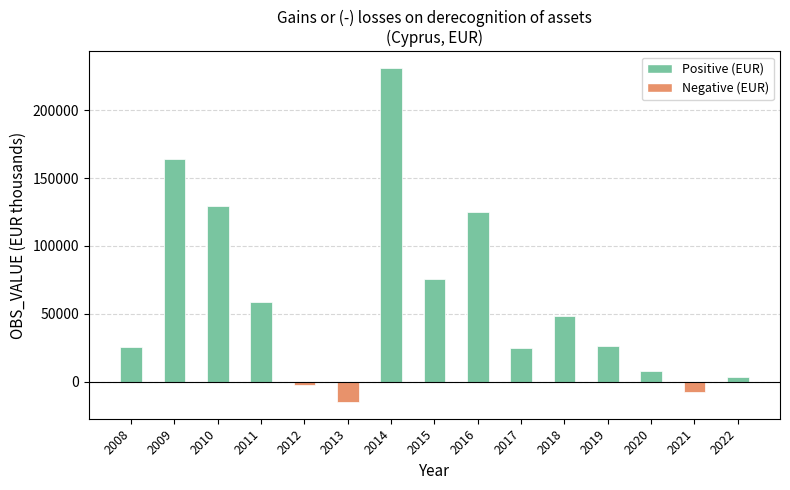

What is the change in value from 2009 to 2014?

+66836.0